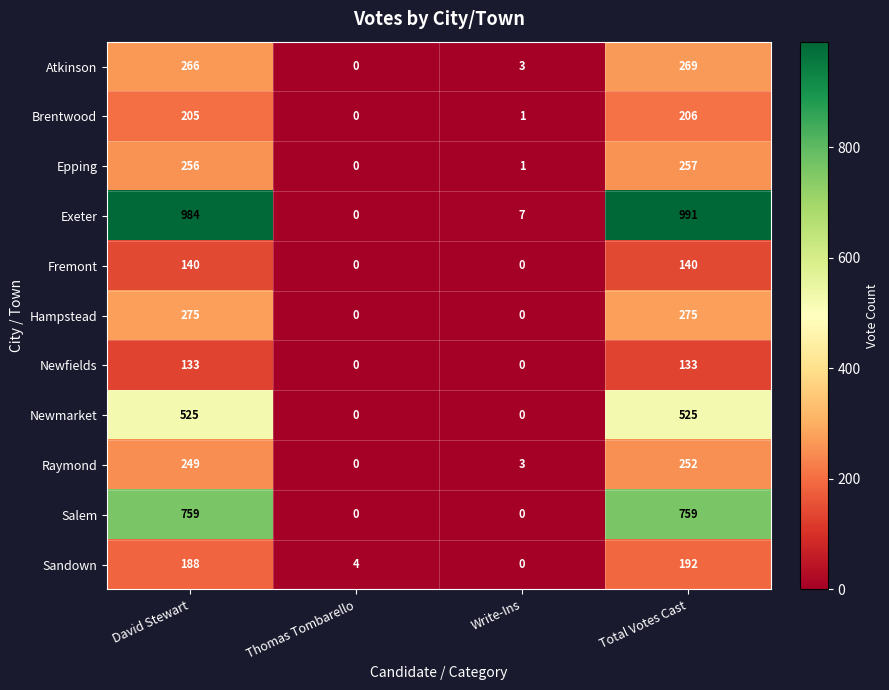

List the series in order of their peak value, highest first.

Exeter, Salem, Newmarket, Hampstead, Atkinson, Epping, Raymond, Brentwood, Sandown, Fremont, Newfields